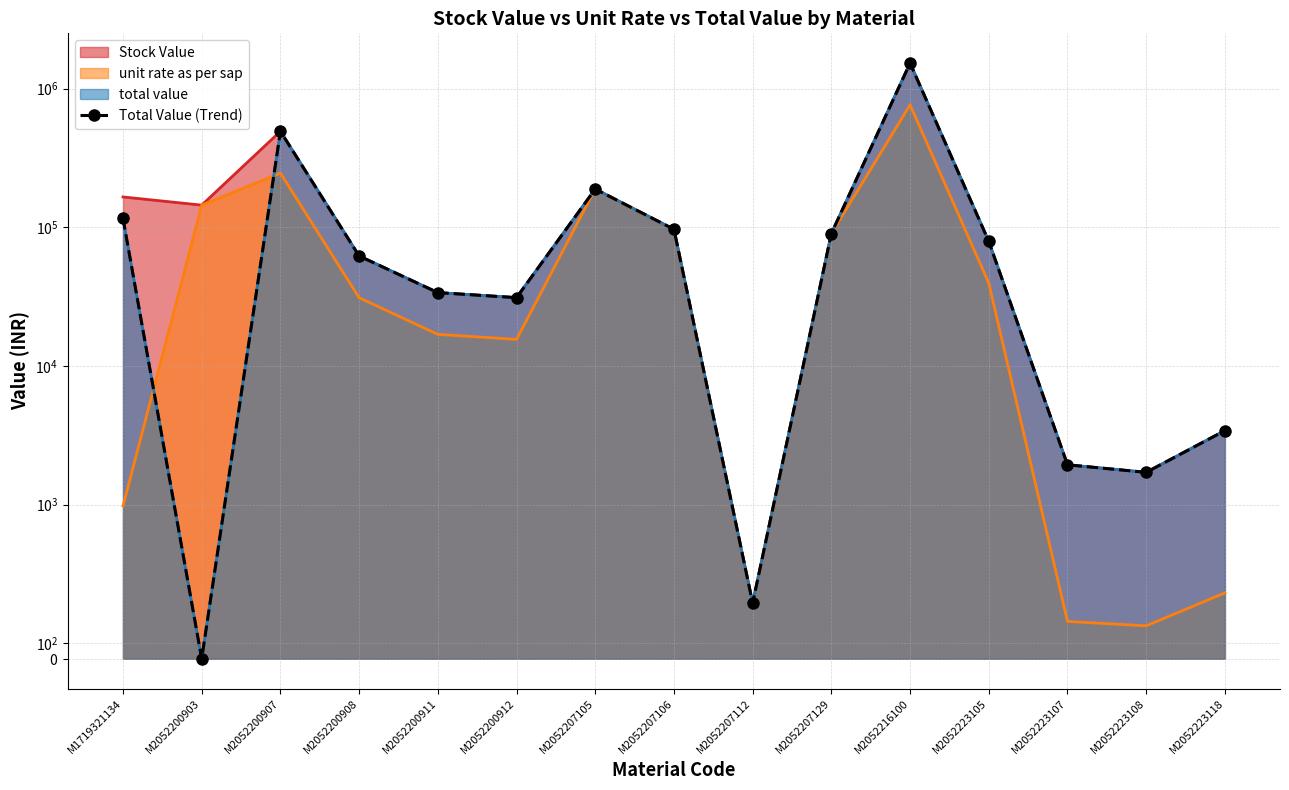

True or false: the data has more than 1 interior local peaks.

True